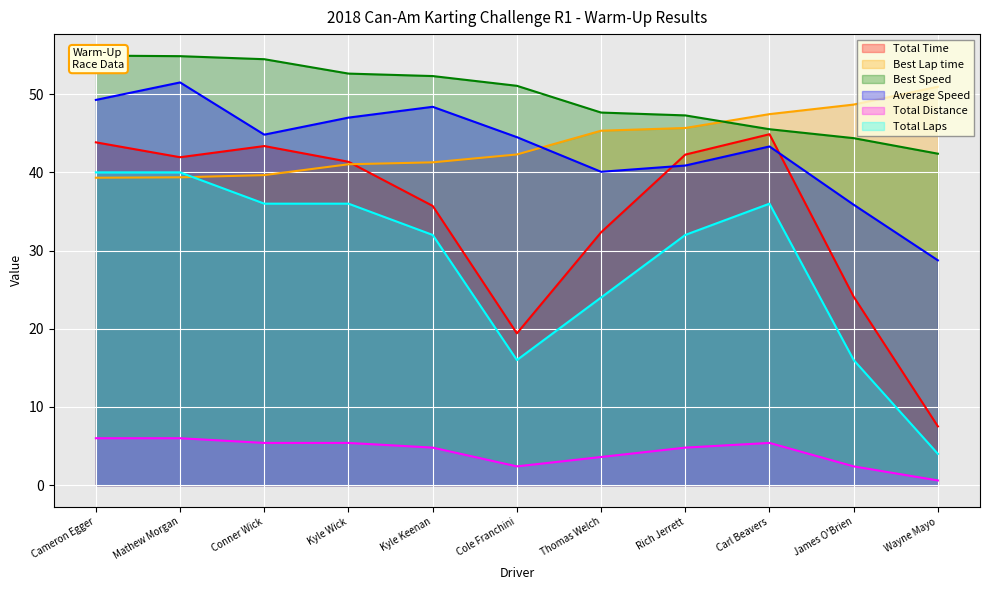

How many categories are shown in the chart?

11